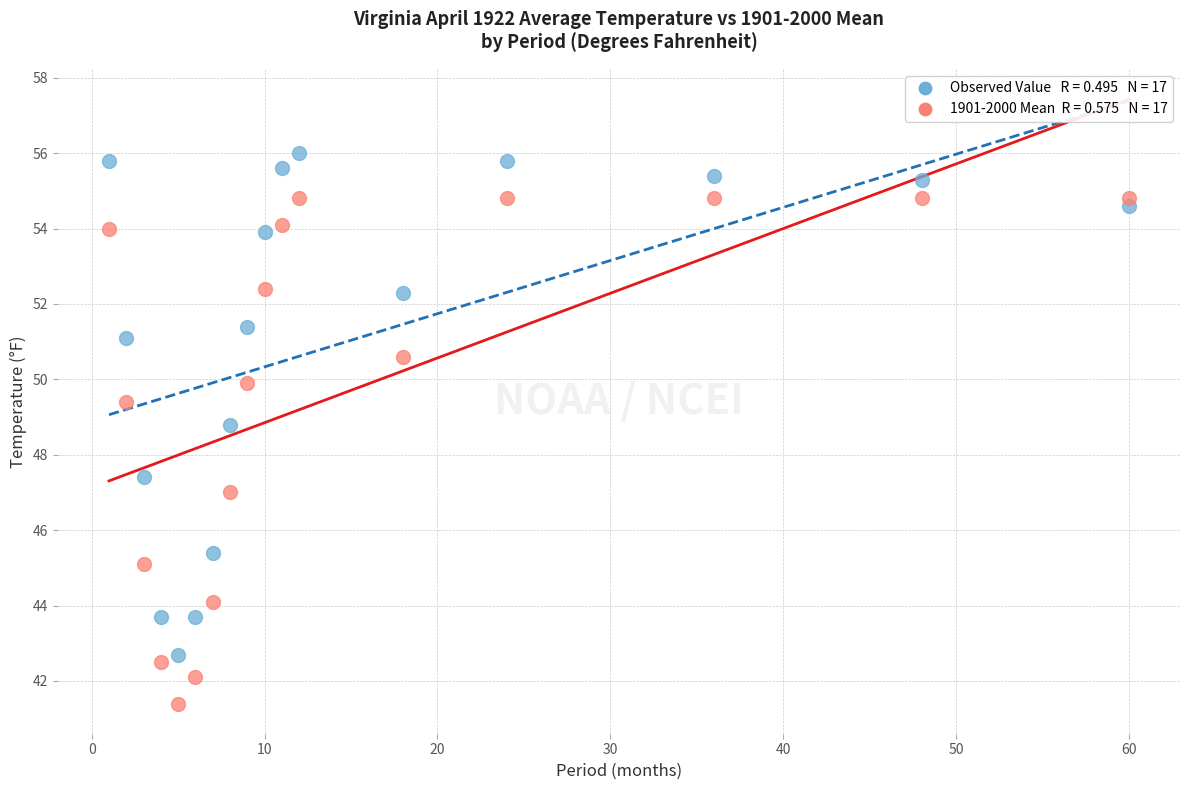

Across all data points, what is the range of Y values (max minus min)?

14.6